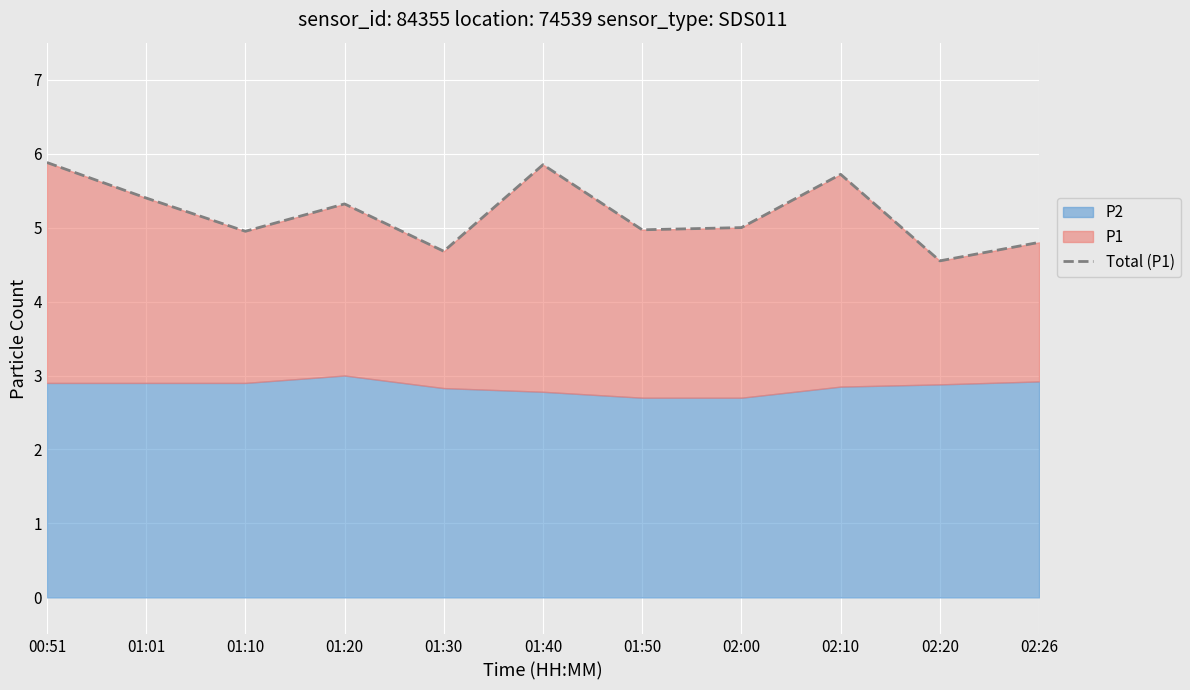

Rank the categories by value from highest to lowest.

00:51, 01:40, 02:10, 01:01, 01:20, 02:00, 01:50, 01:10, 02:26, 01:30, 02:20